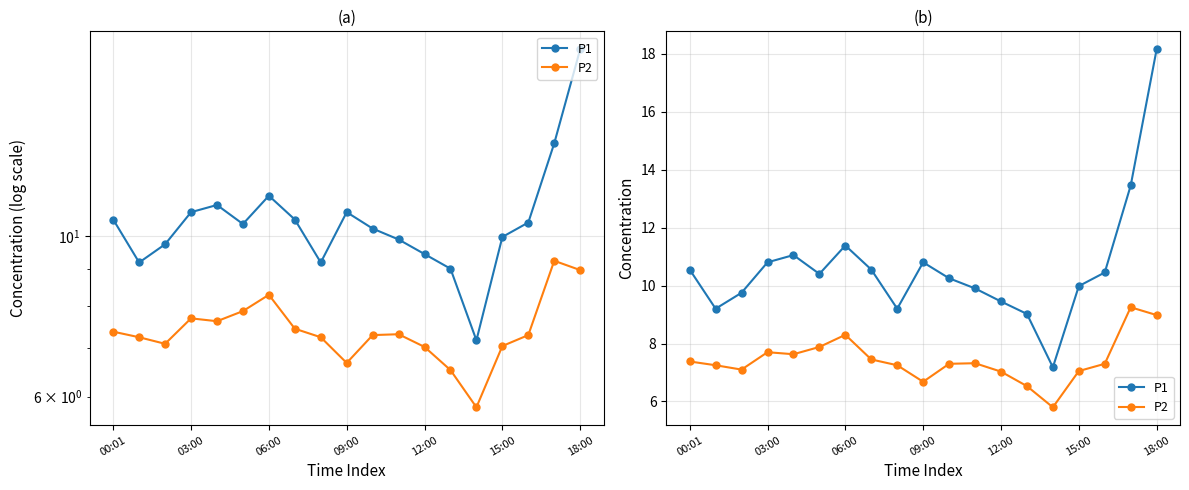

Is it true that P1 equals 10.8 at 09:00?

True